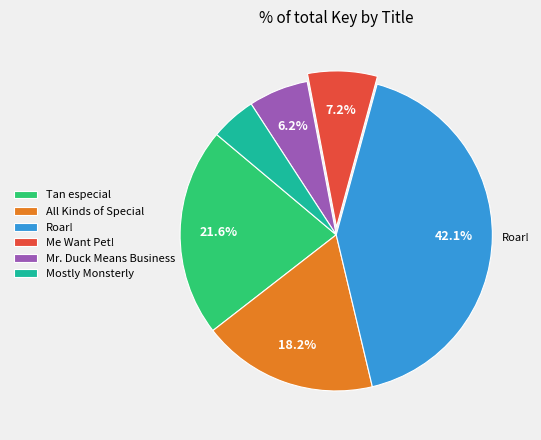

True or false: Mostly Monsterly accounts for 18% of the total.

False